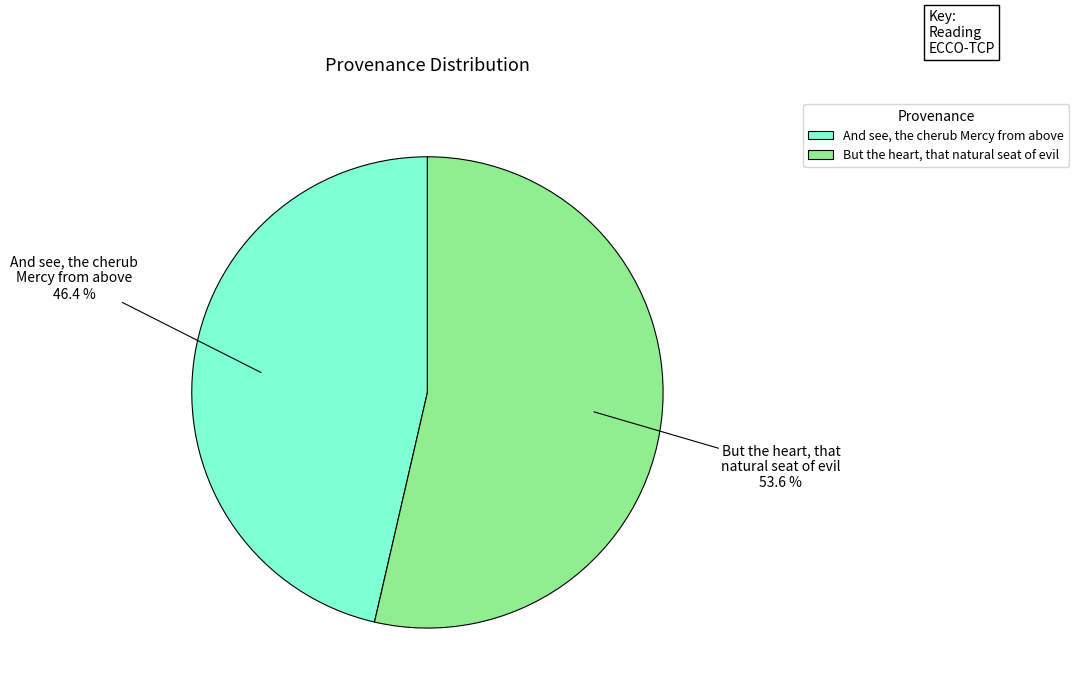

Do And see, the cherub Mercy from above and But the heart, that natural seat of evil together represent more than half of the pie?

Yes